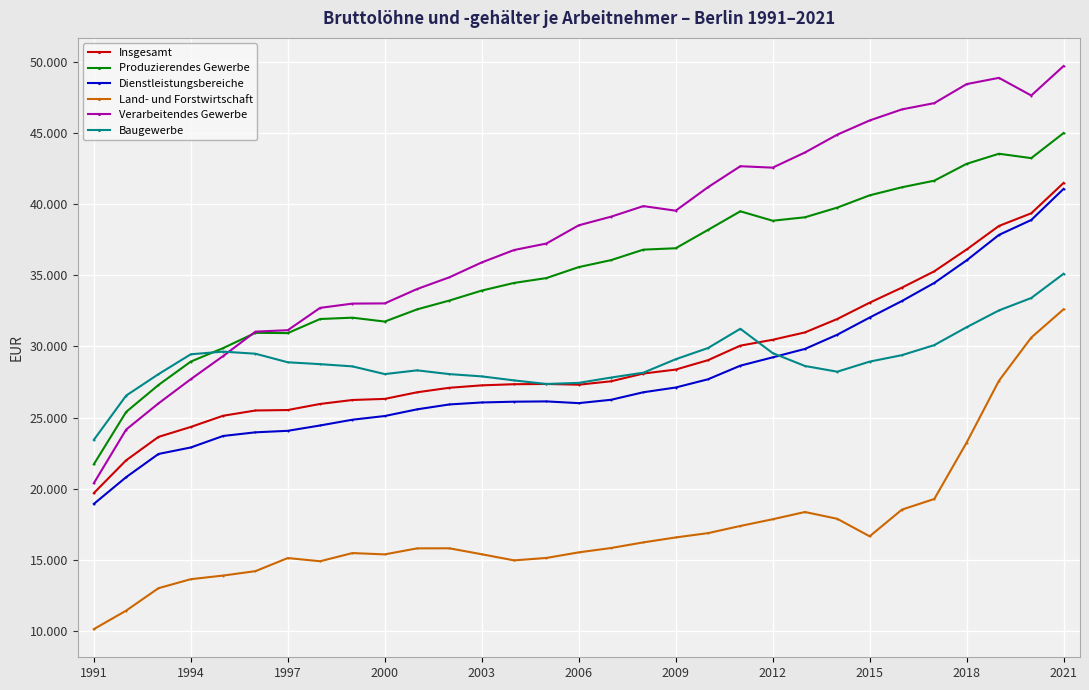

What are all the series names shown in the legend?

Insgesamt, Produzierendes Gewerbe, Dienstleistungsbereiche, Land- und Forstwirtschaft, Verarbeitendes Gewerbe, Baugewerbe